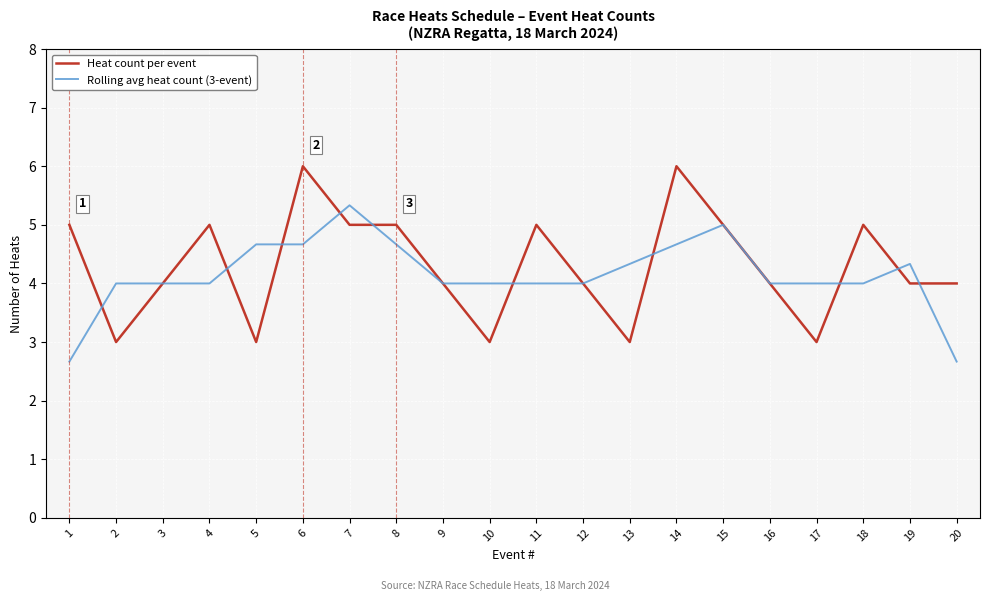

What is the difference between the highest and lowest values at 13?

1.3